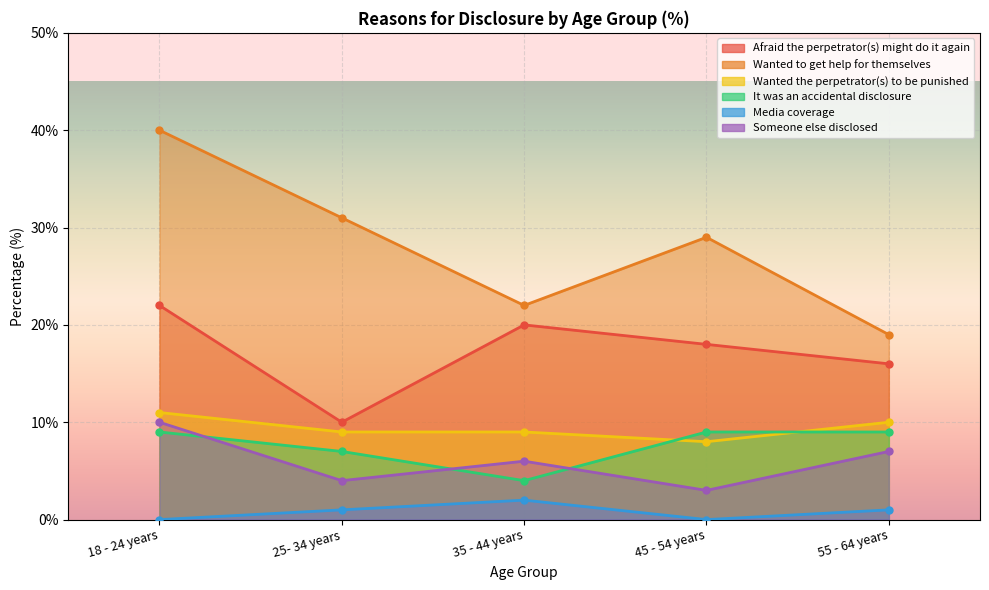

At which label is Wanted to get help for themselves closest to 29?

45 - 54 years